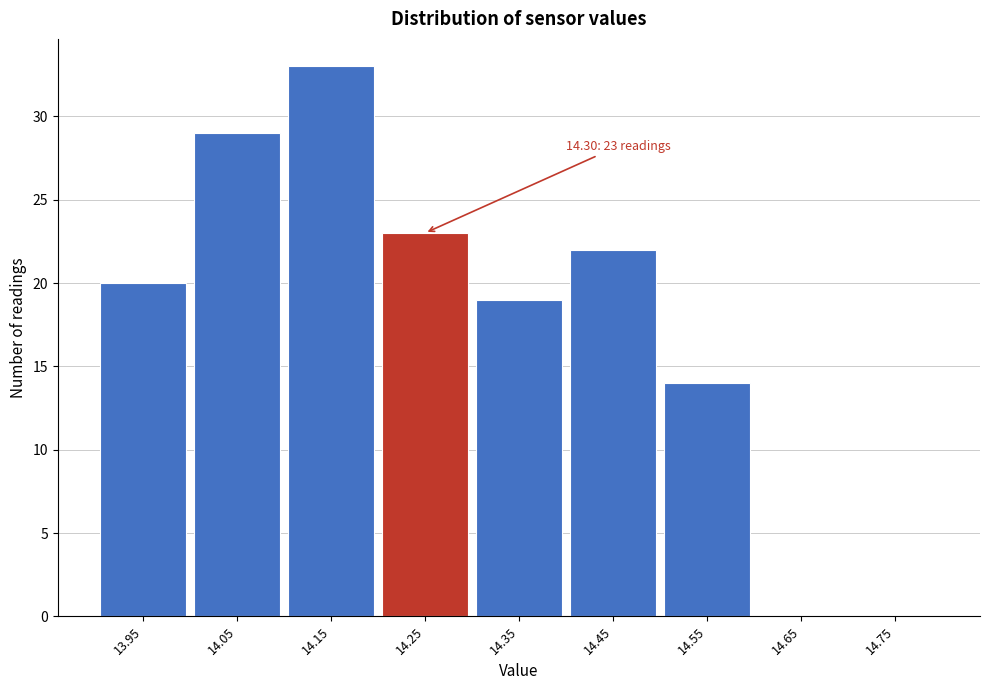

Reading left to right, list all the values displayed in this chart.

13.95=20	14.05=29	14.15=33	14.25=23	14.35=19	14.45=22	14.55=14	14.65=0	14.75=0